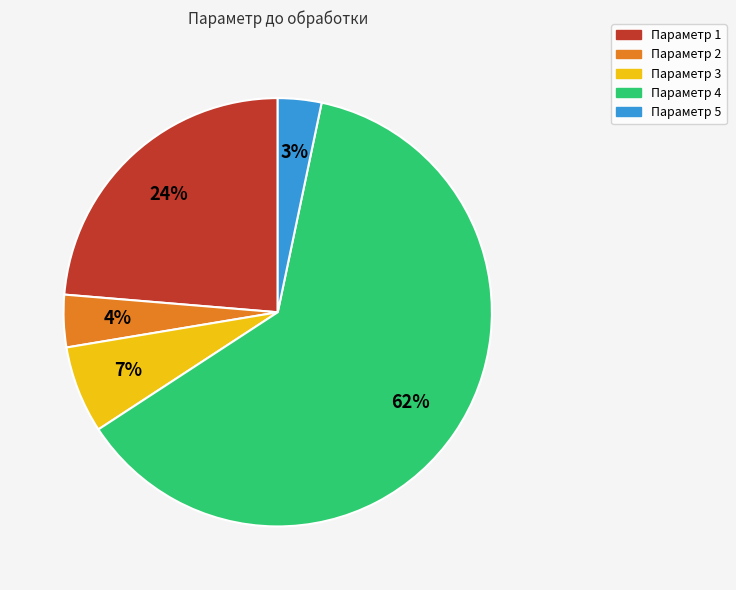

Is there any slice that represents more than half of the pie?

Yes